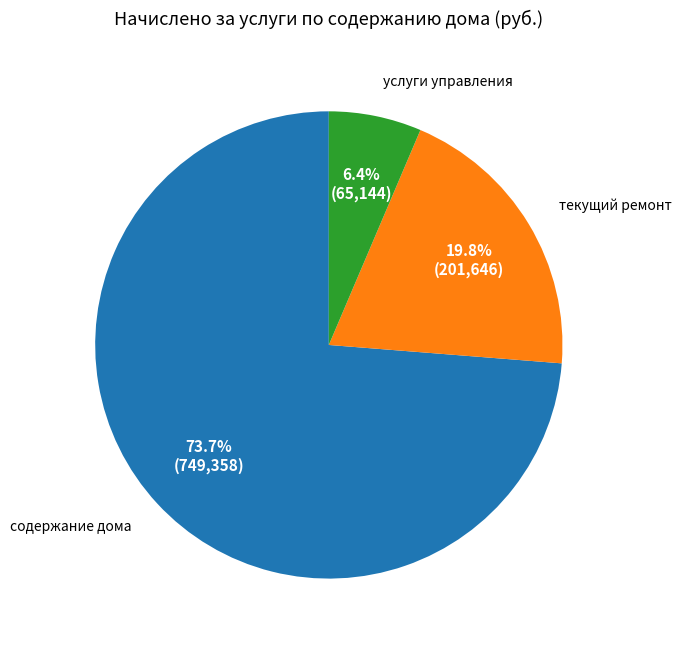

Is содержание дома the majority of the pie?

Yes